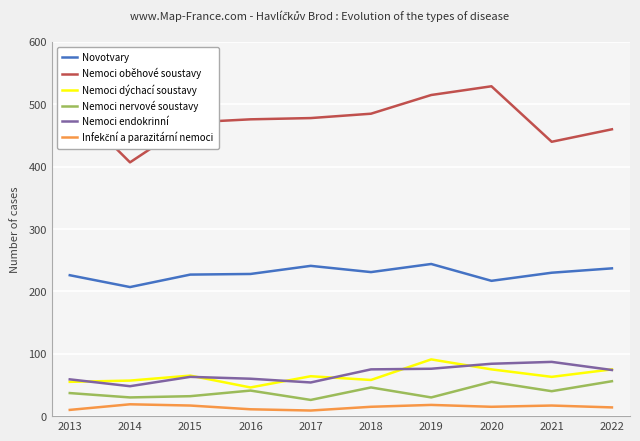

What are all the series names shown in the legend?

Novotvary, Nemoci oběhové soustavy, Nemoci dýchací soustavy, Nemoci nervové soustavy, Nemoci endokrinní, Infekční a parazitární nemoci